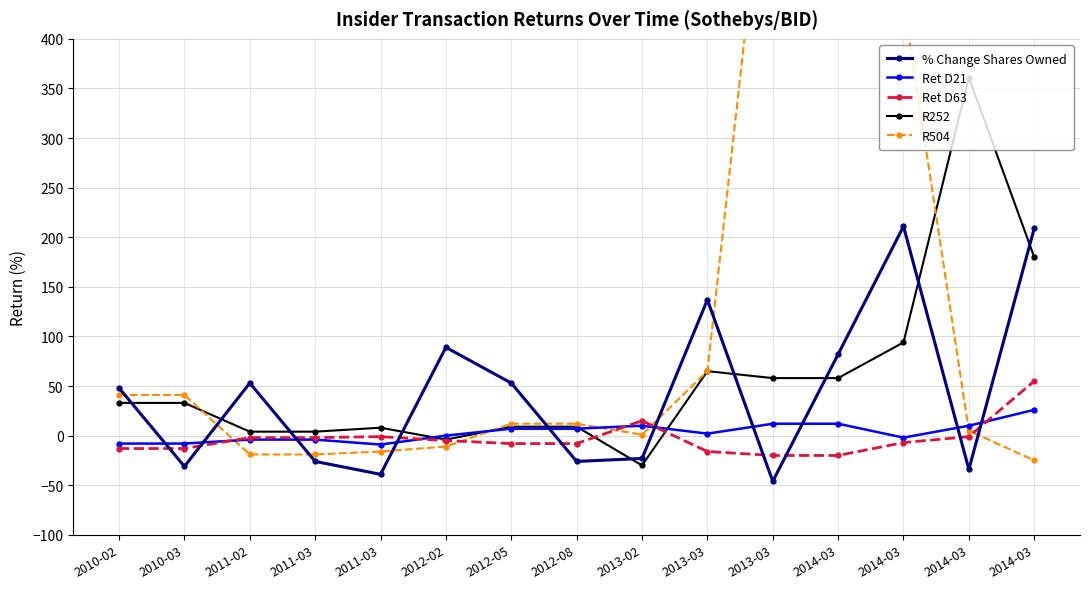

After their last crossing, which series has the higher values: Ret D21 or % Change Shares Owned?

% Change Shares Owned